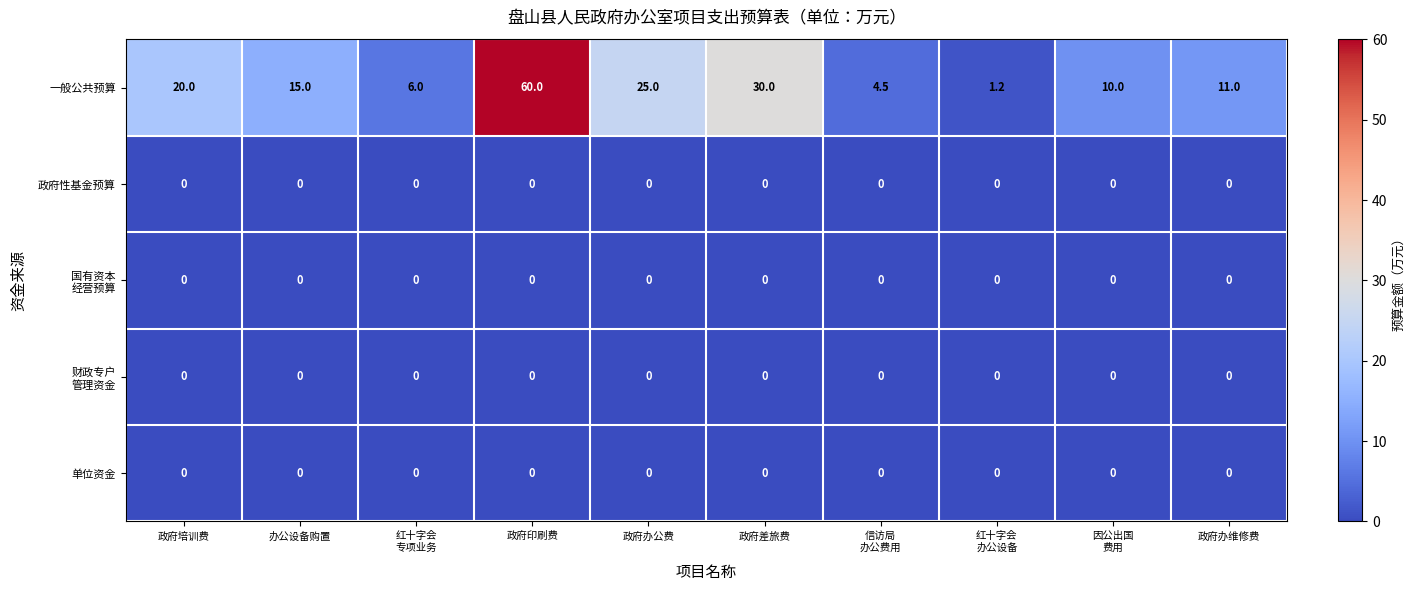

Which series has the widest spread of values?

一般公共预算